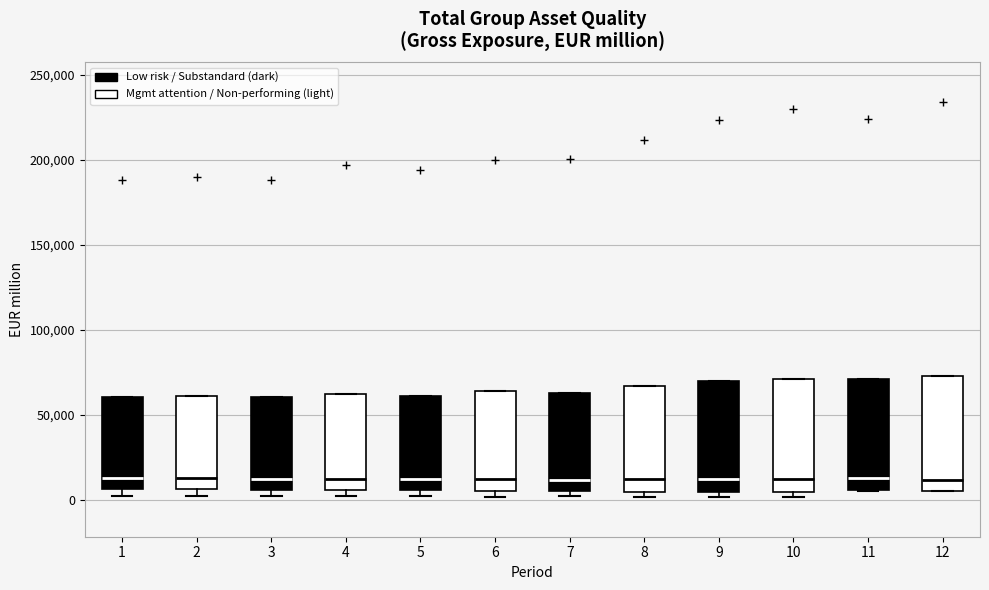

Reading left to right, transcribe this box plot: for each box, give where its median line is, the range the box spans, and where its two whiskers end, as read against the y-axis. The values are not printed on the chart, so give them approximately, as read against the axis.

1: median 15000, box 5000 to 60000, whiskers 0 to 60000
2: median 15000, box 5000 to 60000, whiskers 0 to 60000
3: median 10000, box 5000 to 60000, whiskers 0 to 60000
4: median 10000, box 5000 to 60000, whiskers 0 to 60000
5: median 10000, box 5000 to 60000, whiskers 0 to 60000
6: median 15000, box 5000 to 65000, whiskers 0 to 65000
7: median 10000, box 5000 to 65000, whiskers 0 to 65000
8: median 10000, box 5000 to 65000, whiskers 0 to 65000
9: median 10000, box 5000 to 70000, whiskers 0 to 70000
10: median 10000, box 5000 to 70000, whiskers 0 to 70000
11: median 15000, box 5000 to 70000, whiskers 5000 to 70000
12: median 10000, box 5000 to 75000, whiskers 5000 to 75000